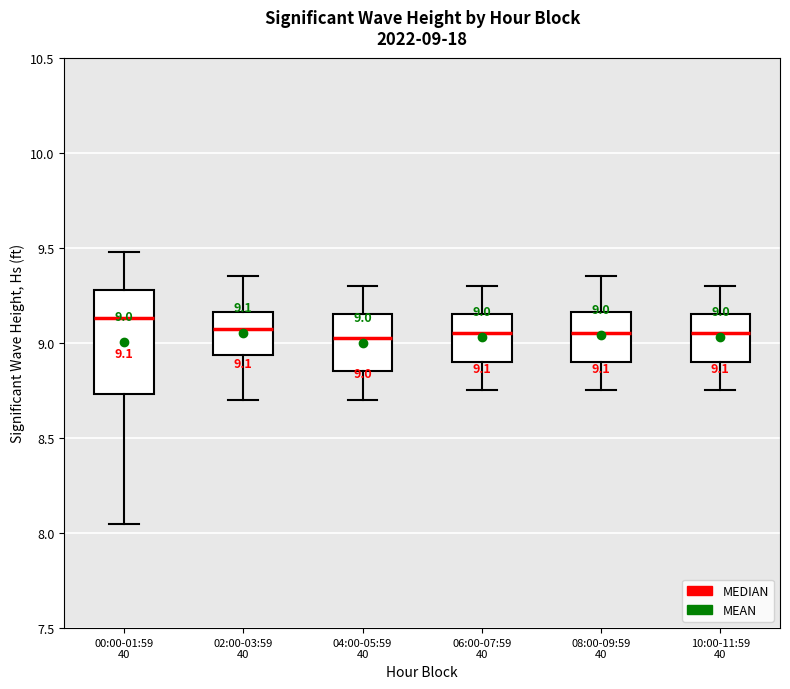

Comparing the boxes themselves (not the whiskers), which one is the tallest?

00:00-01:59 40